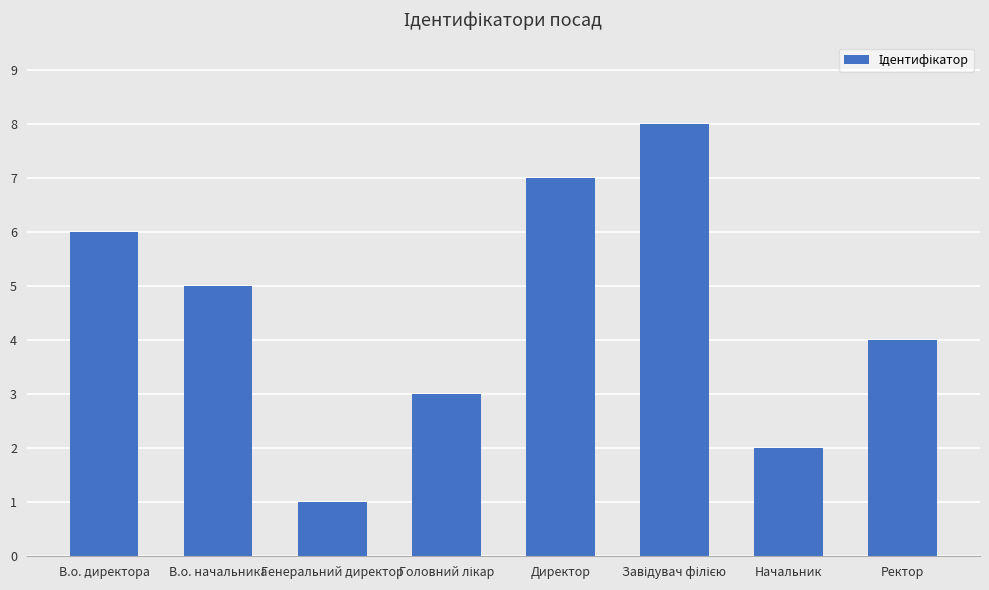

What is the change in value from Генеральний директор to Ректор?

+3